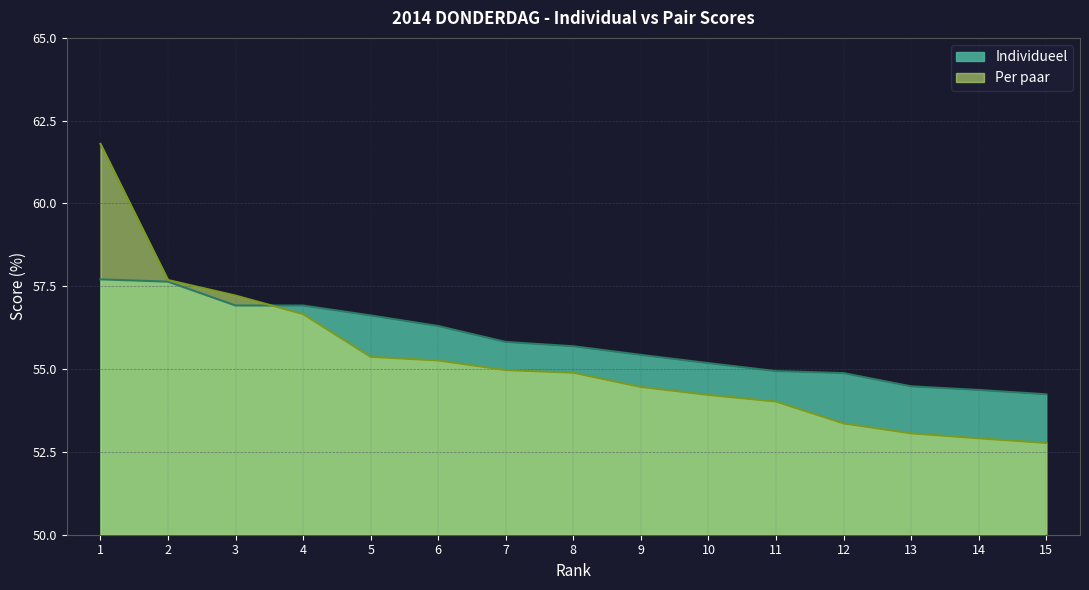

True or false: Per paar and Individueel cross at least once.

True